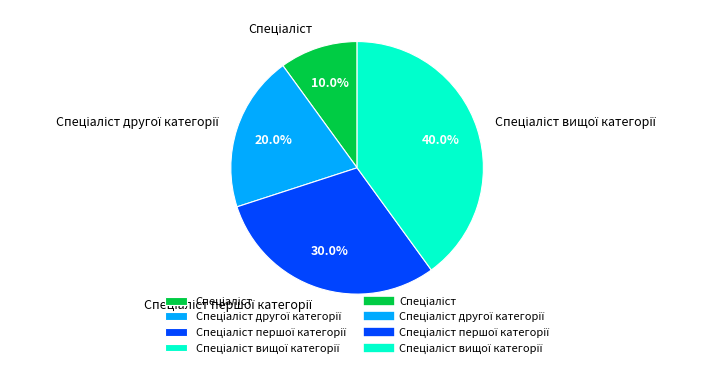

Is there any slice that represents more than half of the pie?

No